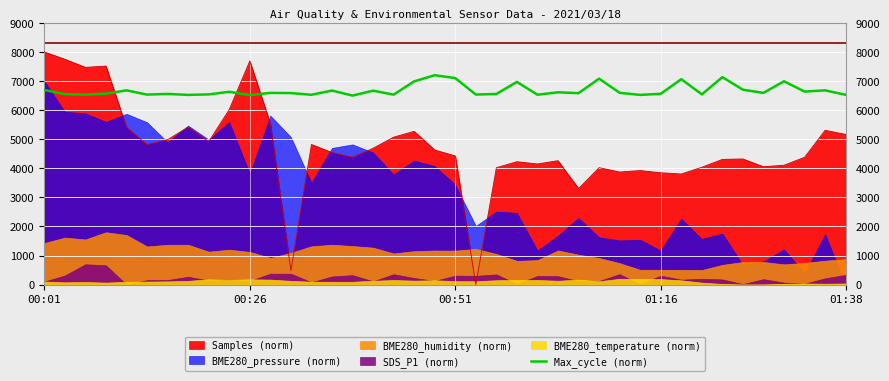

Approximately how many times larger is the value at 5 compared to 15?

1.0